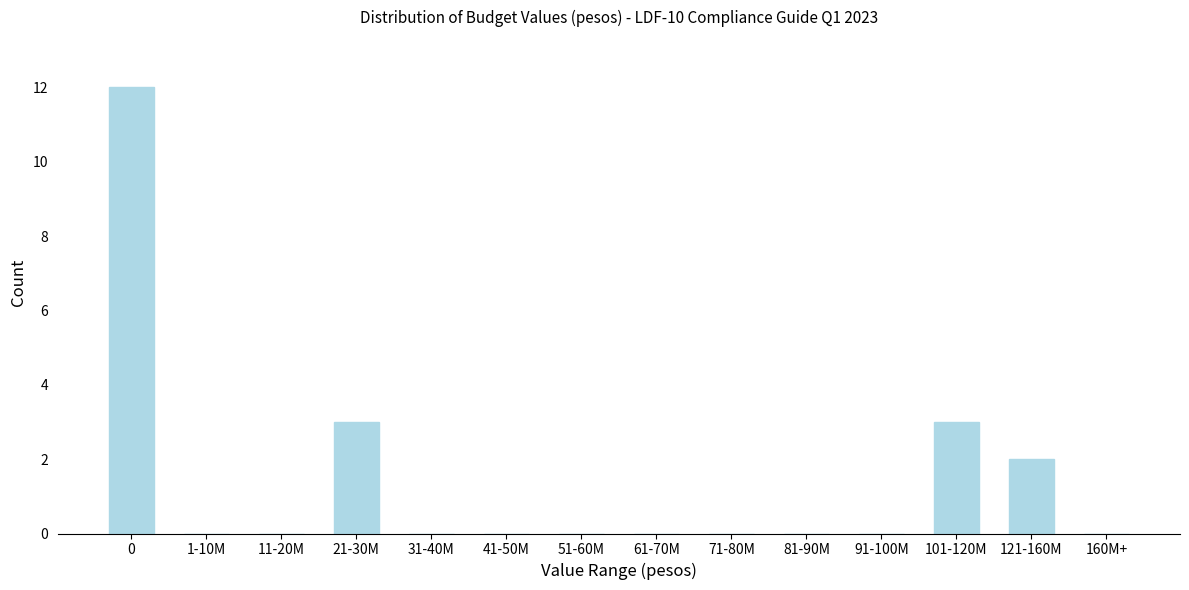

Reading left to right, what are all the values shown in this chart?

0=12	1-10M=0	11-20M=0	21-30M=3	31-40M=0	41-50M=0	51-60M=0	61-70M=0	71-80M=0	81-90M=0	91-100M=0	101-120M=3	121-160M=2	160M+=0